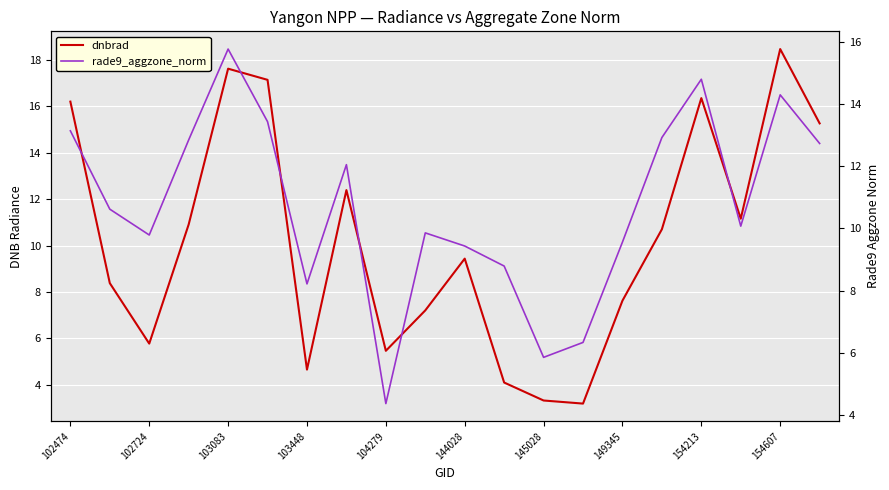

How many intersections are there between rade9_aggzone_norm and dnbrad?

8